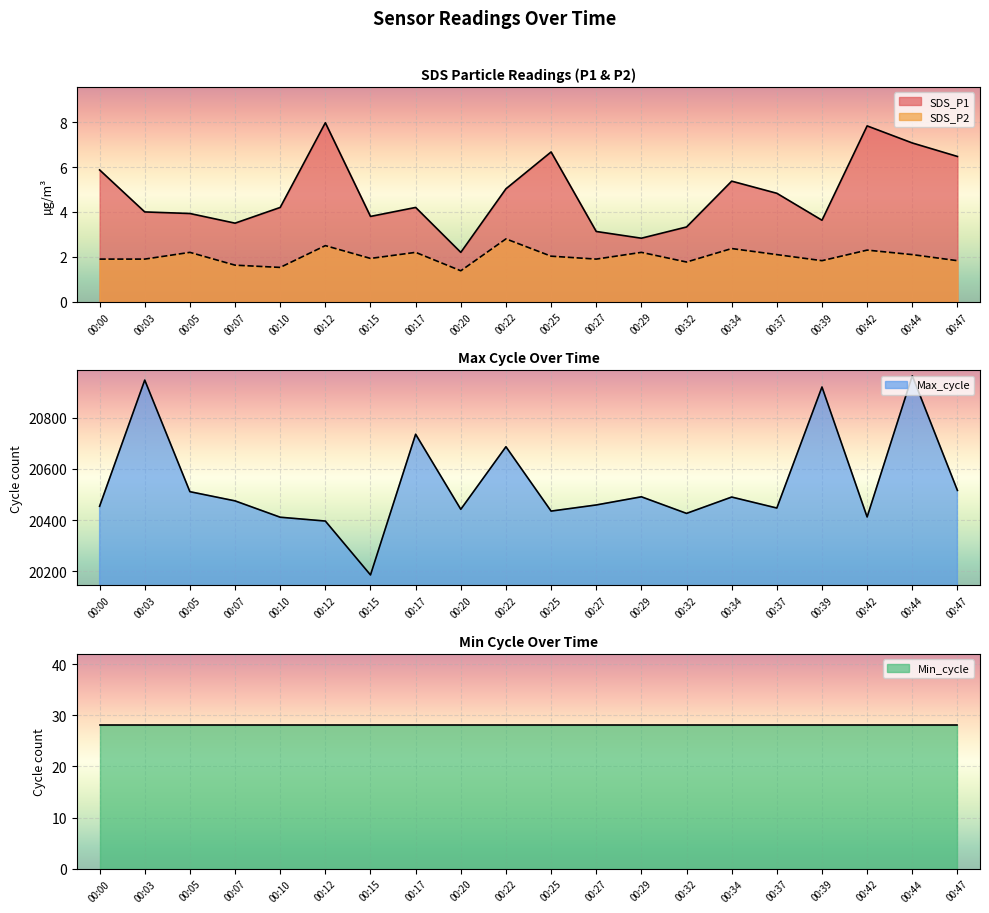

The SDS_P2 series shows 2.2 at 00:29. True or false?

True